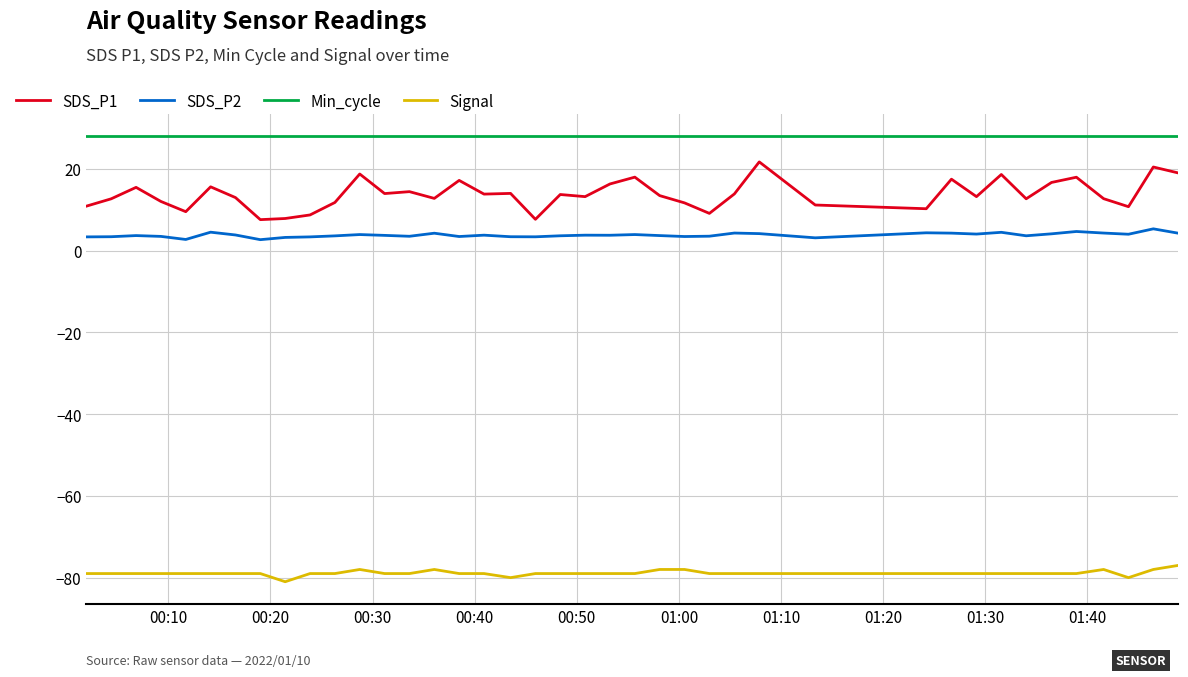

Which series has the widest spread of values?

SDS_P1